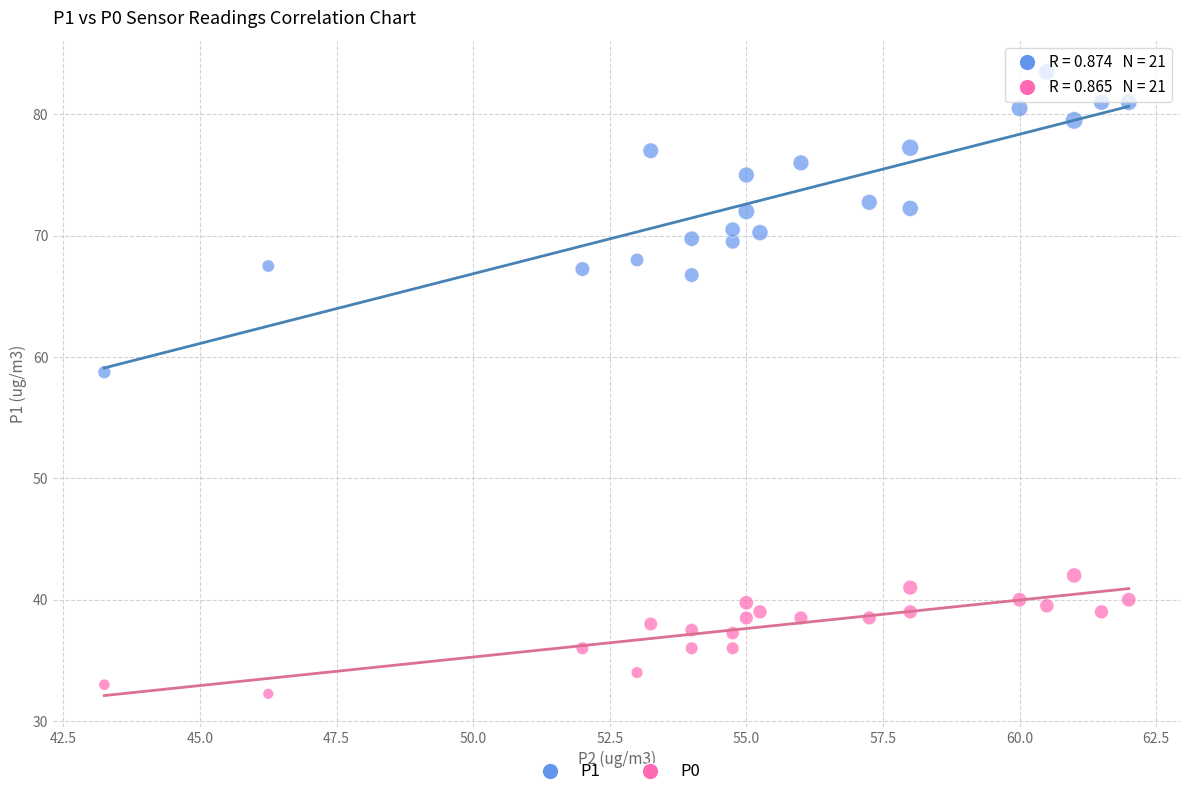

Which series has the largest Y range (max minus min)?

P1